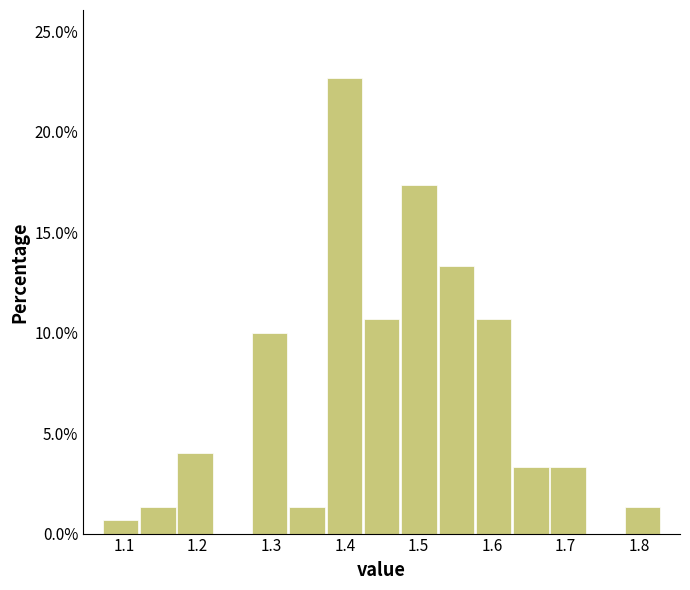

Which range on the x-axis has the tallest bar?

1.37 to 1.42